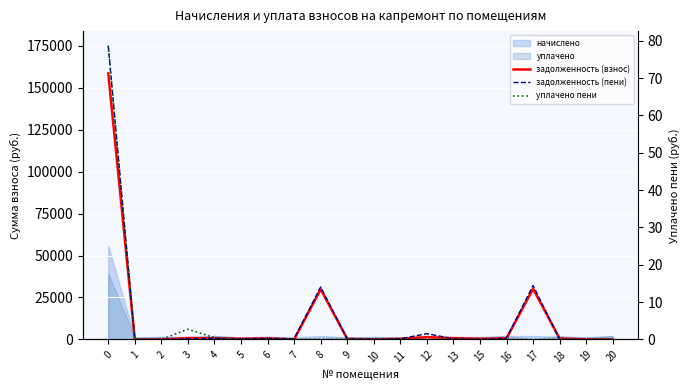

Read the задолженность (взнос) value at 15.

389.6